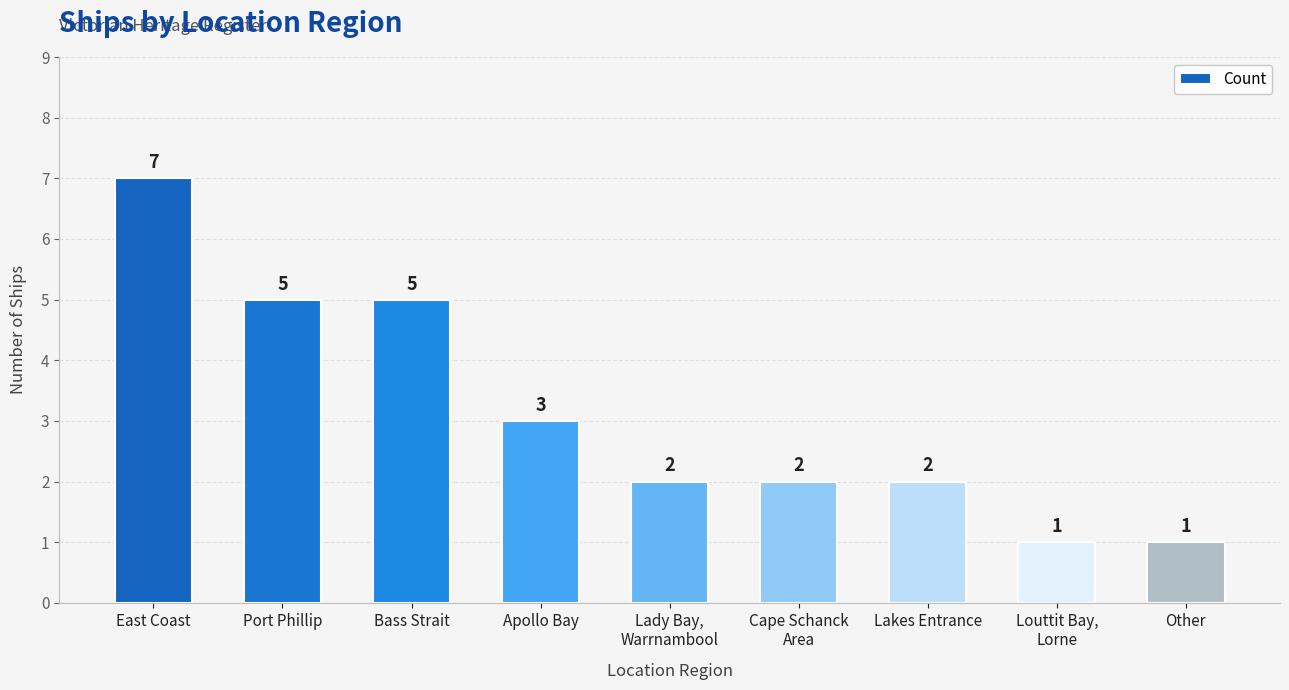

Where does the data first go above 2?

East Coast